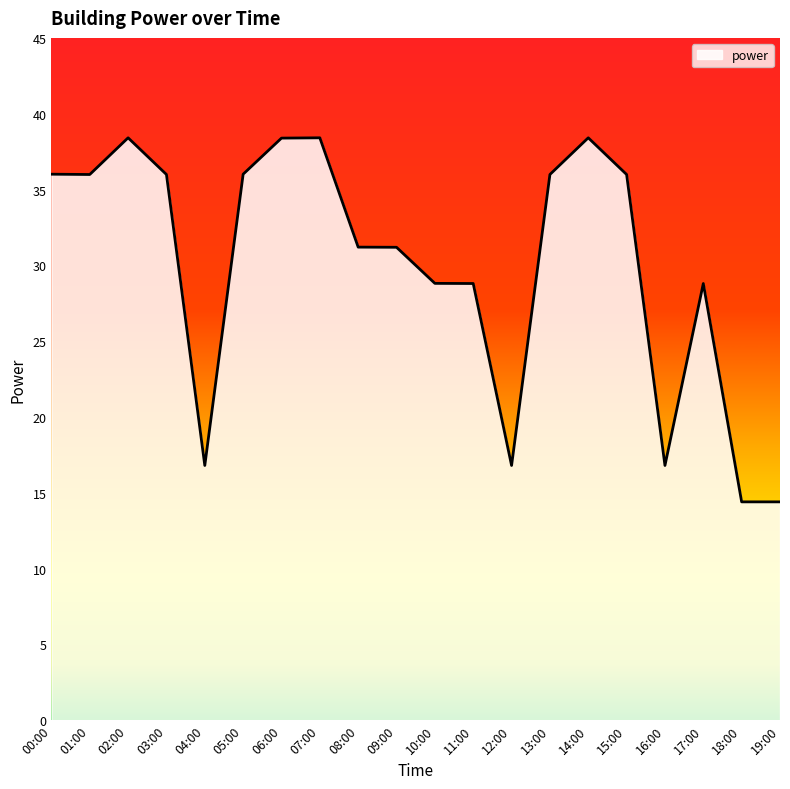

What is the difference between the values at 06:00 and 18:00?

24.0